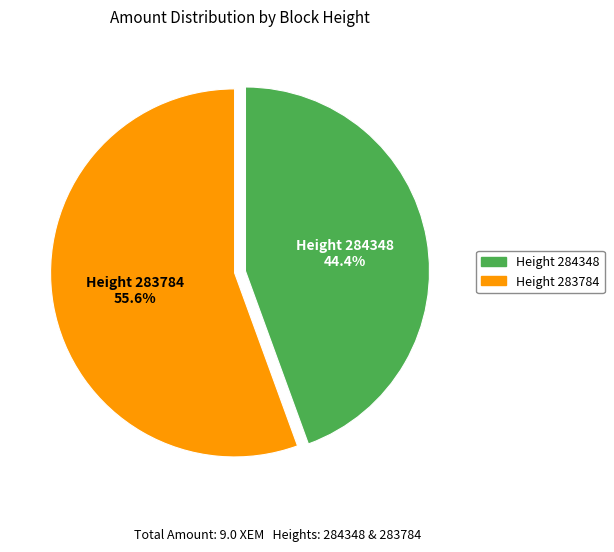

Does any single category account for the majority?

Yes